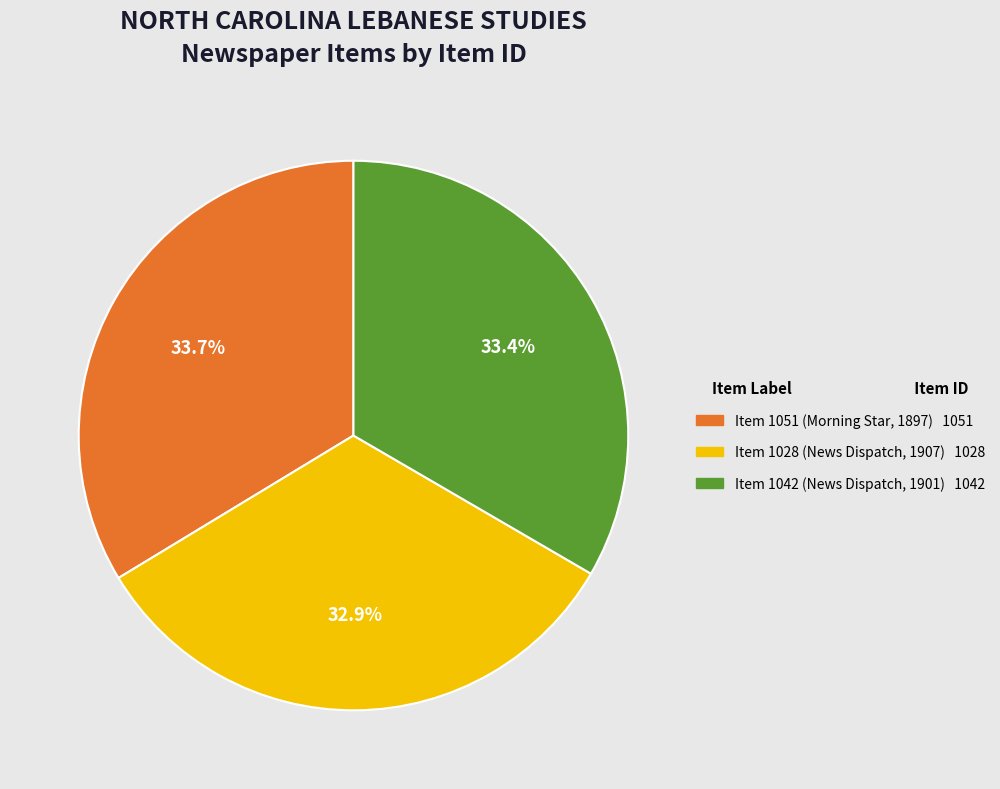

How many segments does this pie chart have?

3